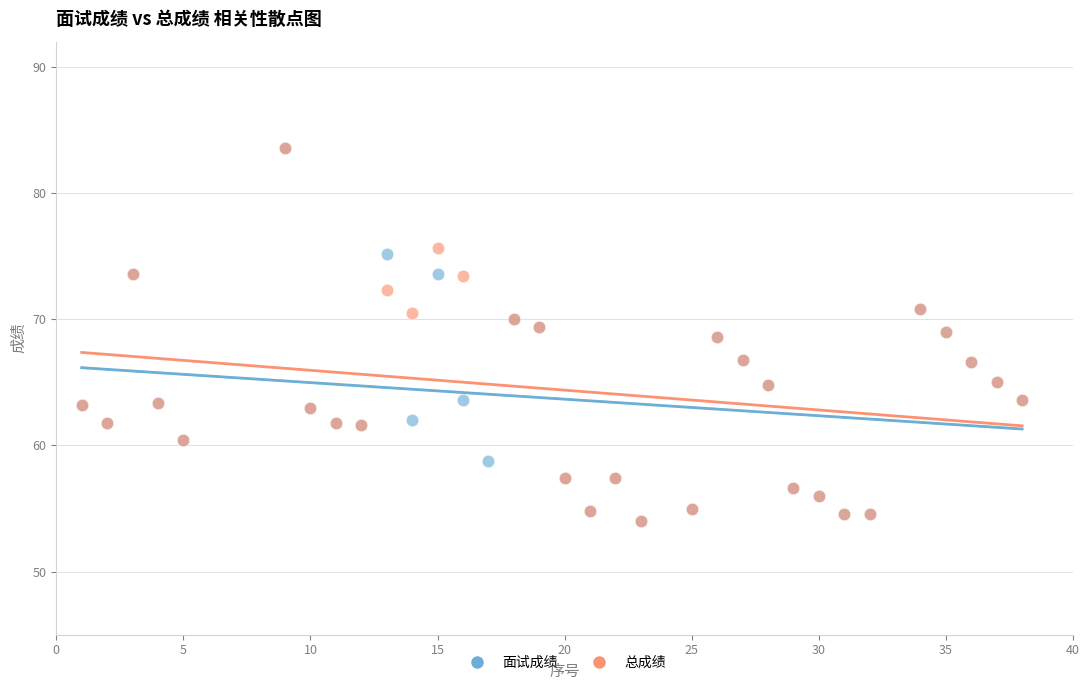

What are all the series names shown in the legend?

面试成绩, 总成绩